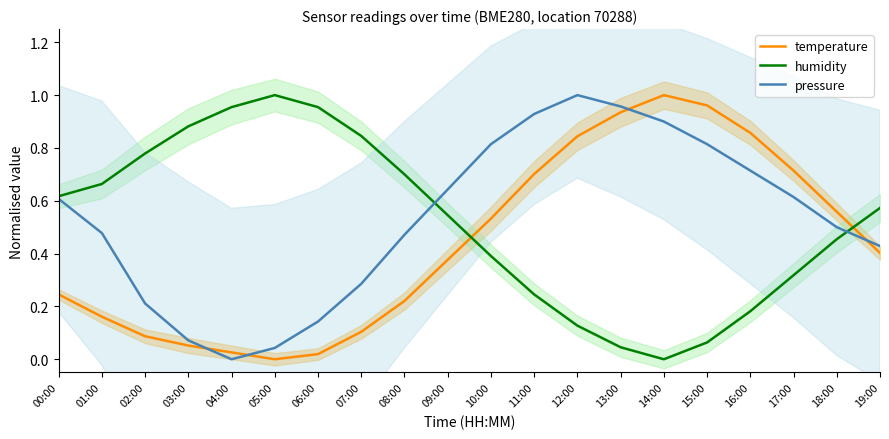

At which label does temperature reach its minimum?

05:00